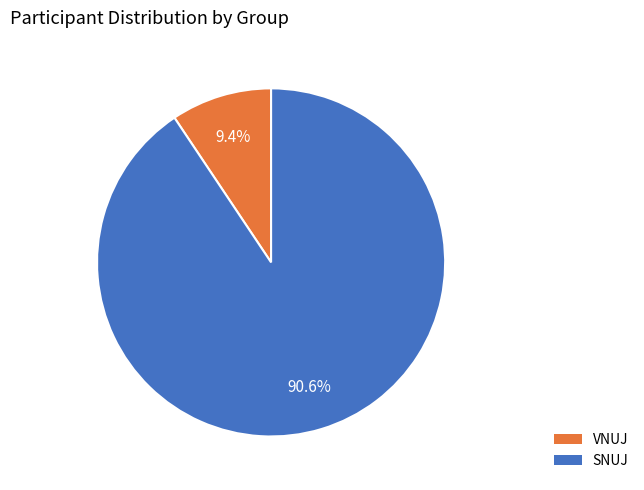

To the nearest percent, what portion does SNUJ represent?

91%